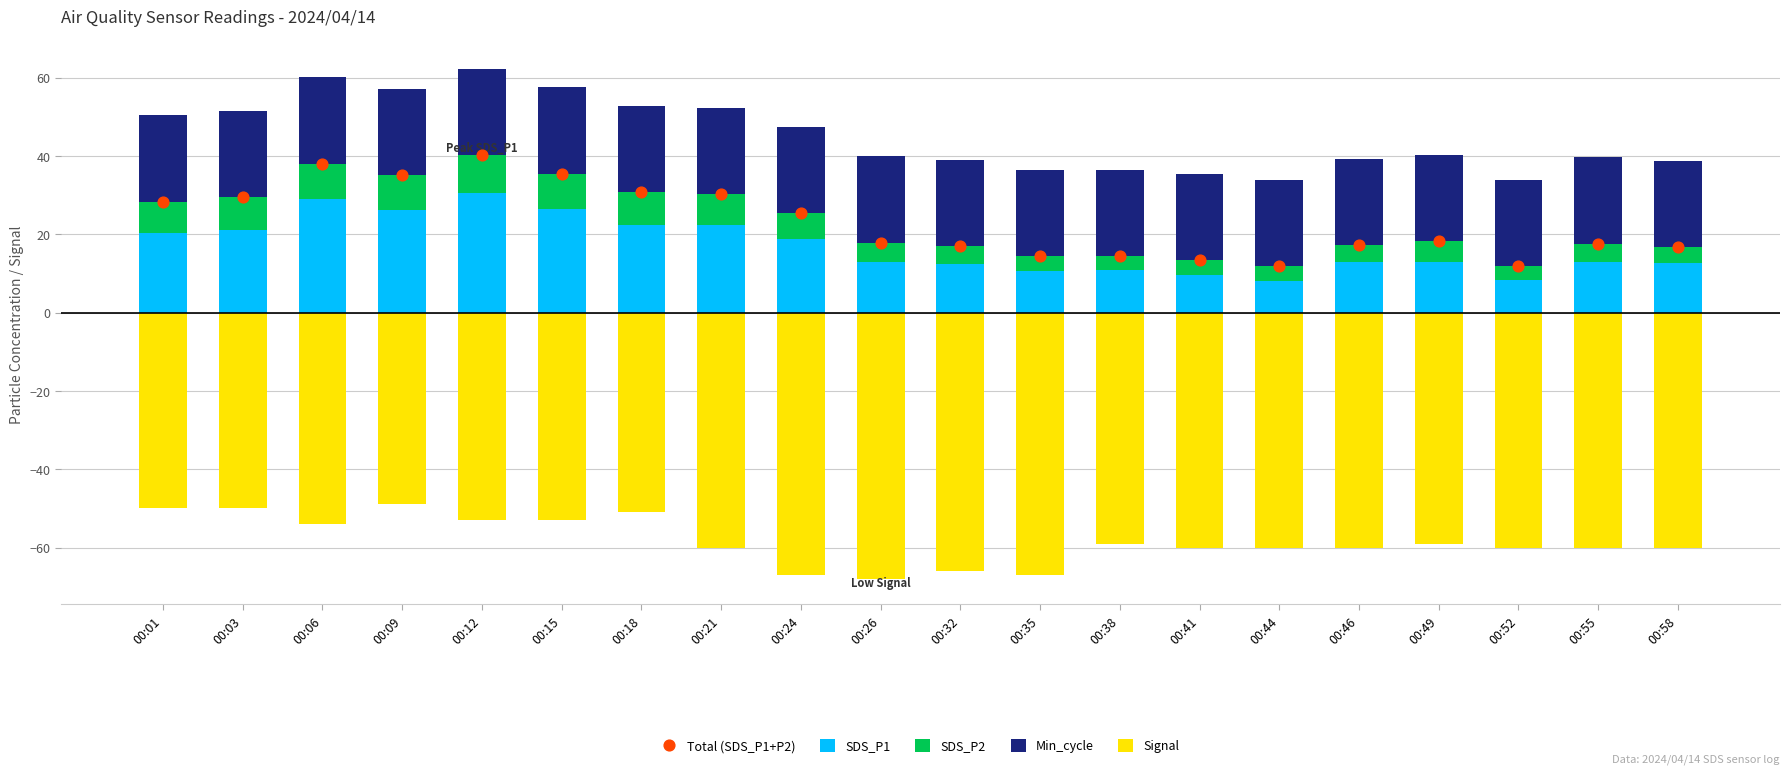

Which series reaches the minimum Y coordinate?

Signal